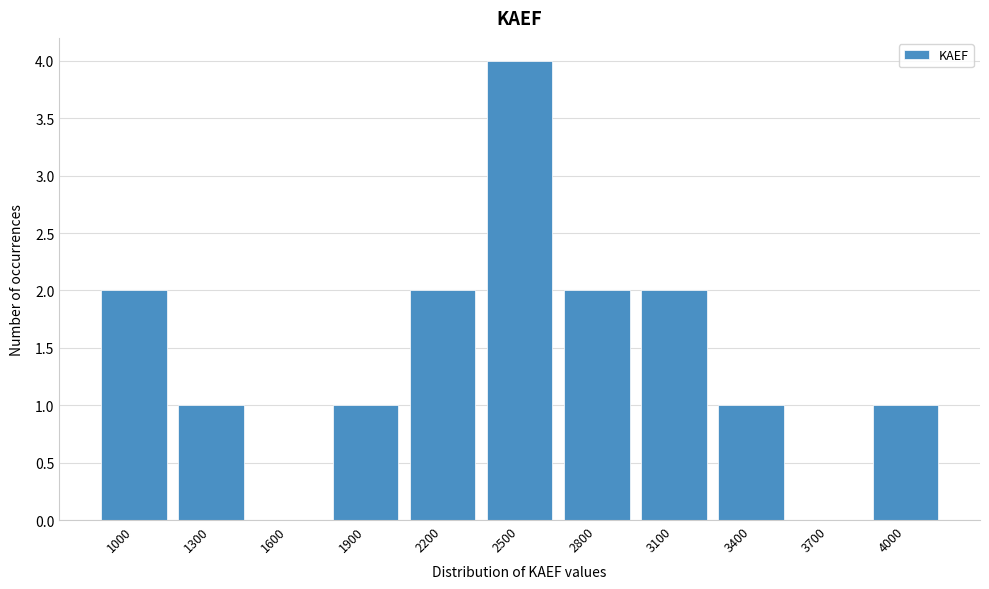

Reading left to right, what are all the values shown in this chart?

1000=2	1300=1	1600=0	1900=1	2200=2	2500=4	2800=2	3100=2	3400=1	3700=0	4000=1